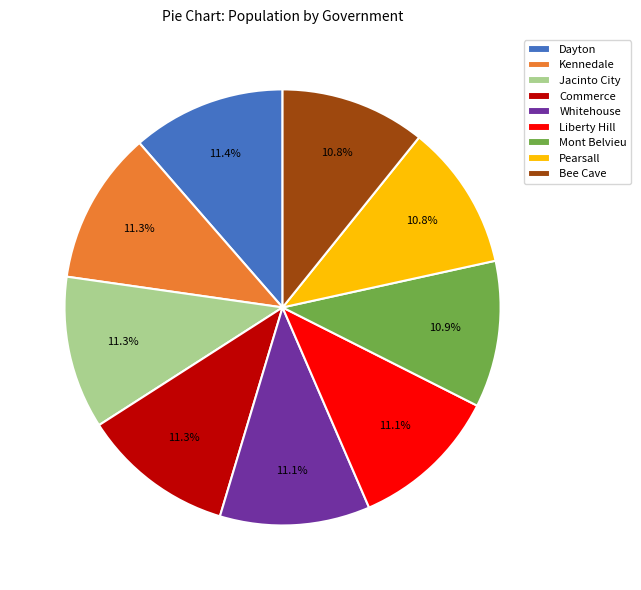

Count the number of slices in the pie.

9